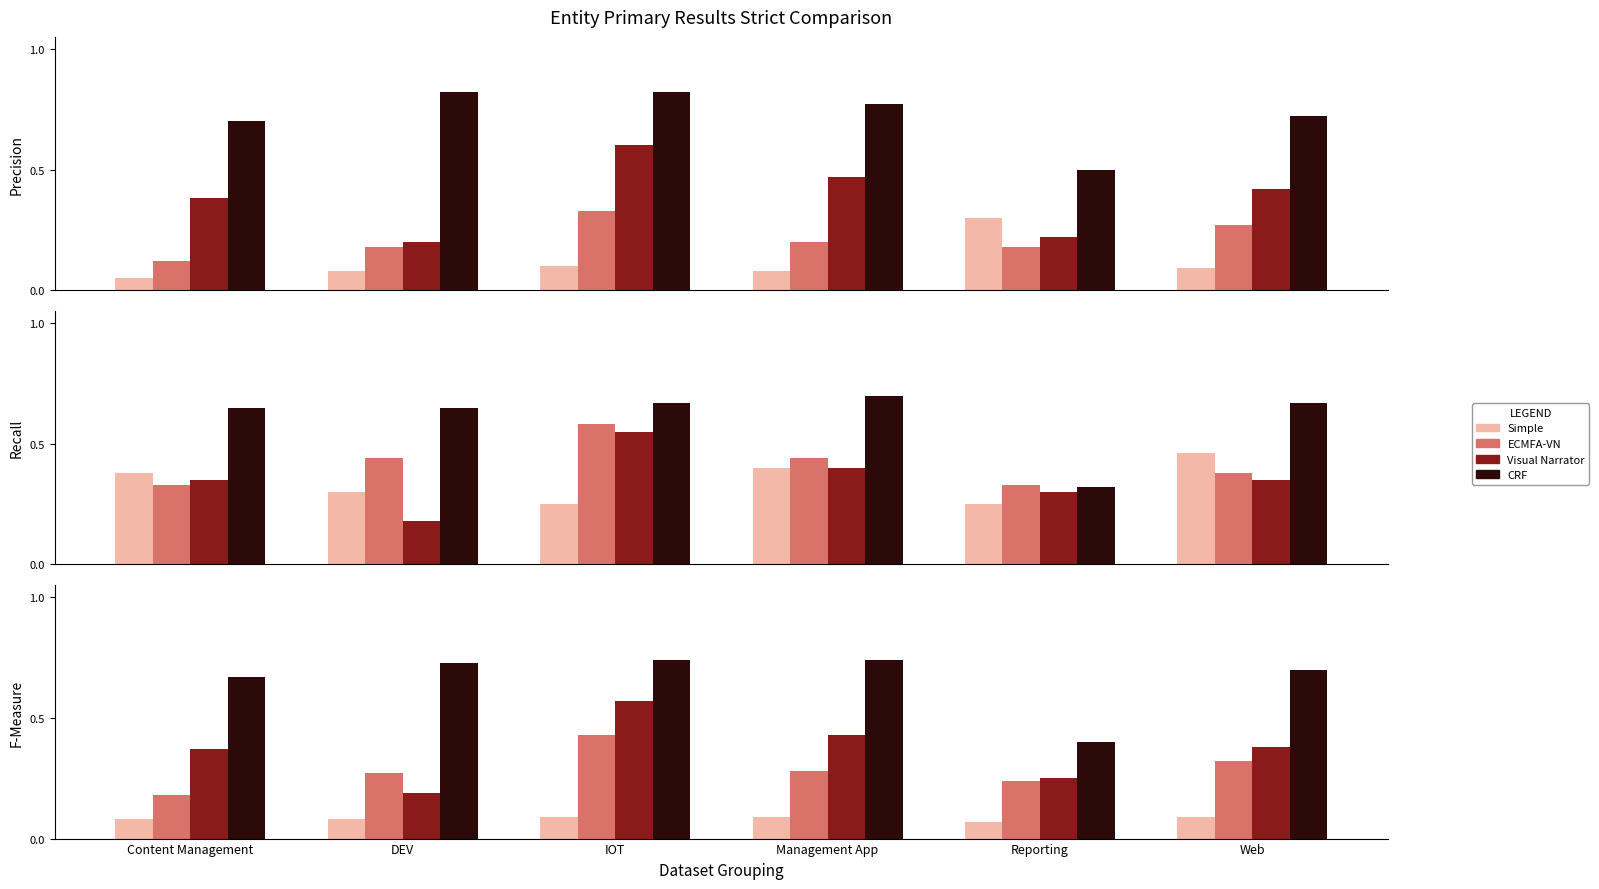

What is the label of the 3rd bar from the left?

IOT